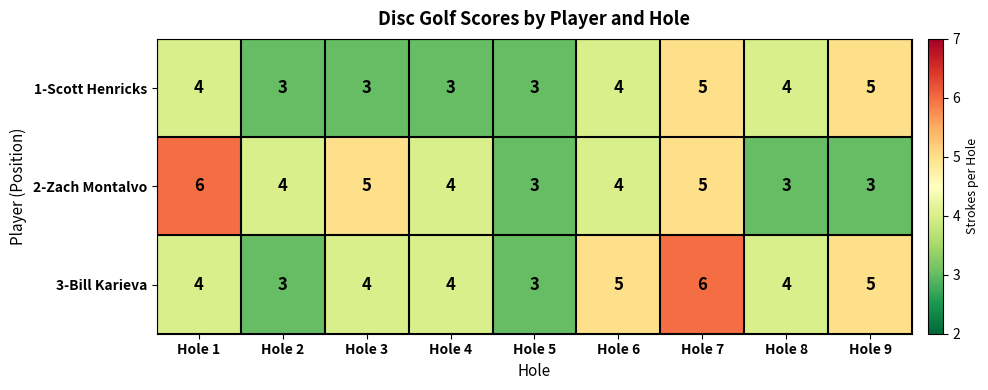

What is the spread (max minus min) of values at Hole 7?

1